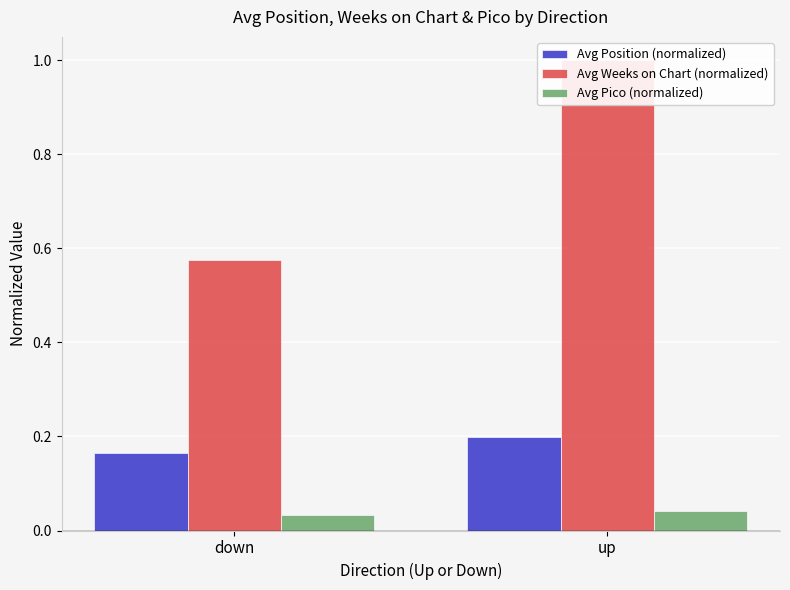

Which category has the highest value across all series?

up